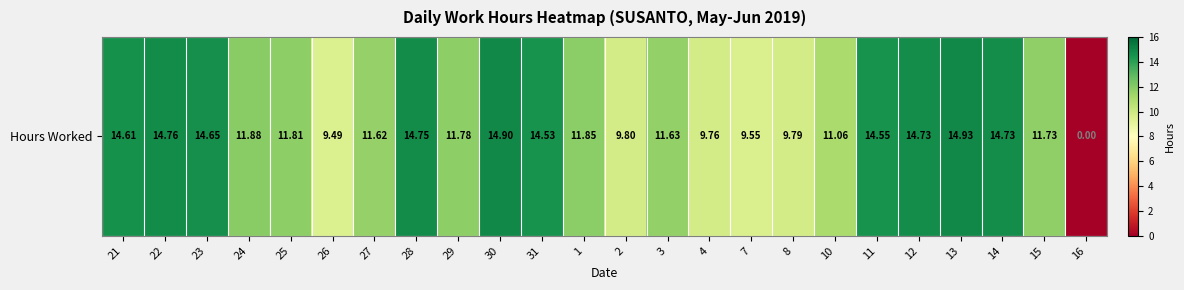

What is the maximum value shown in the chart?

14.9